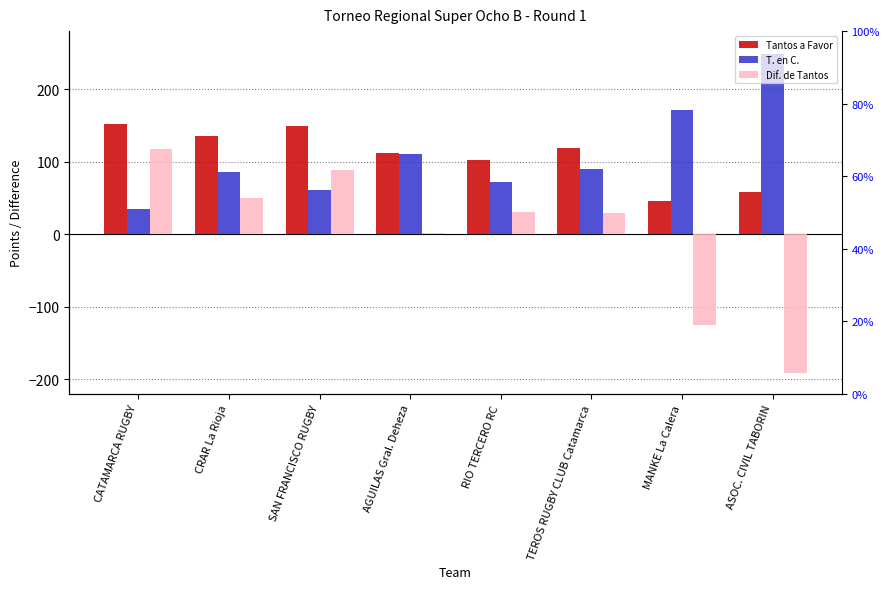

What is the total value across all series at ASOC. CIVIL TABORIN?

116